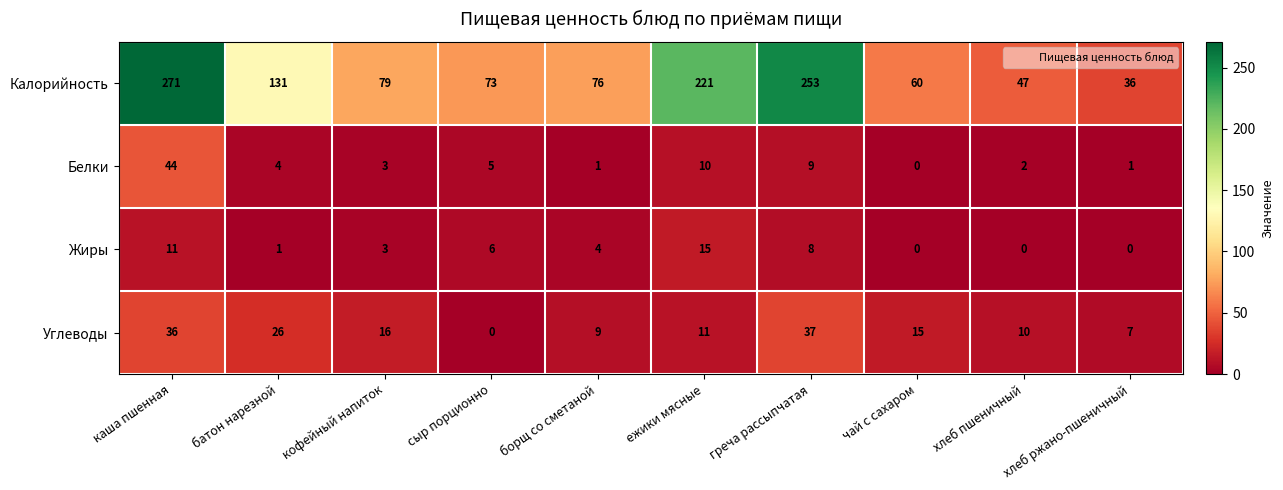

The Белки series shows 1 at борщ со сметаной. True or false?

True